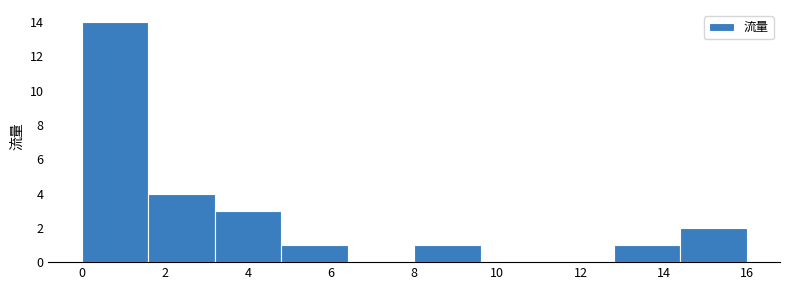

How tall is the bar that spans 0.0 to 1.6 on the x-axis? The values are not printed on the chart, so give them approximately, as read against the axis.

14